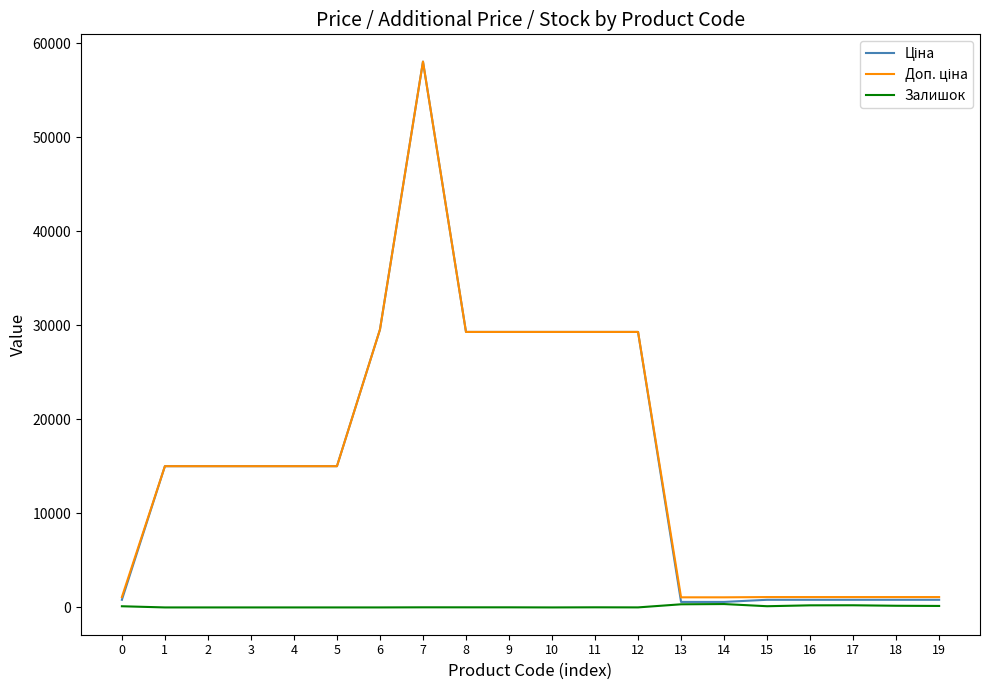

What is the difference between the highest and lowest values at 1?

15019.2